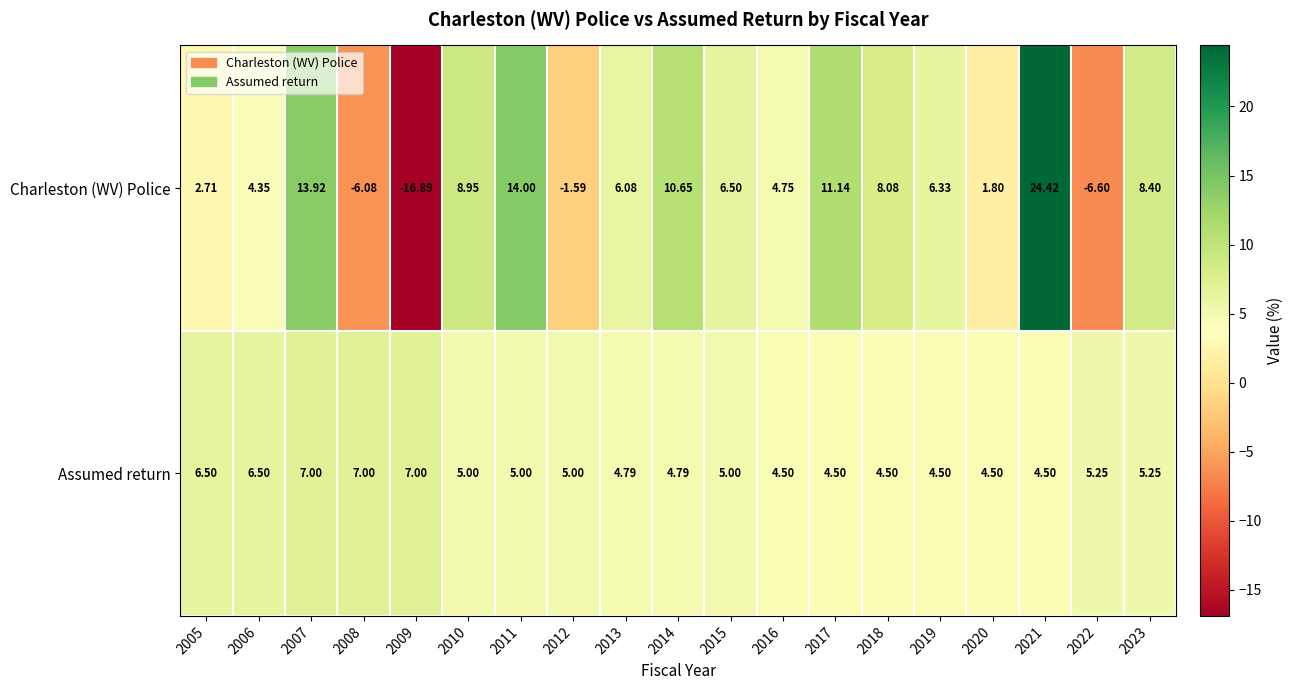

Rank the series at 2018 from lowest to highest value.

Assumed return, Charleston (WV) Police